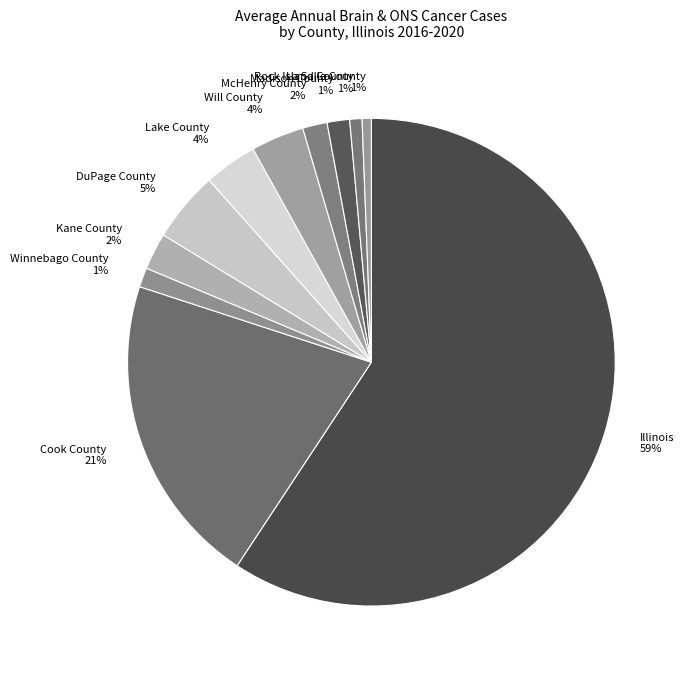

What percentage is the Winnebago County slice, to the nearest percent?

1%